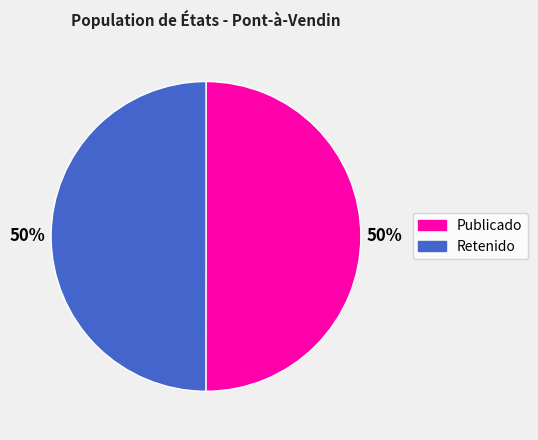

How many slices are in this pie chart?

2